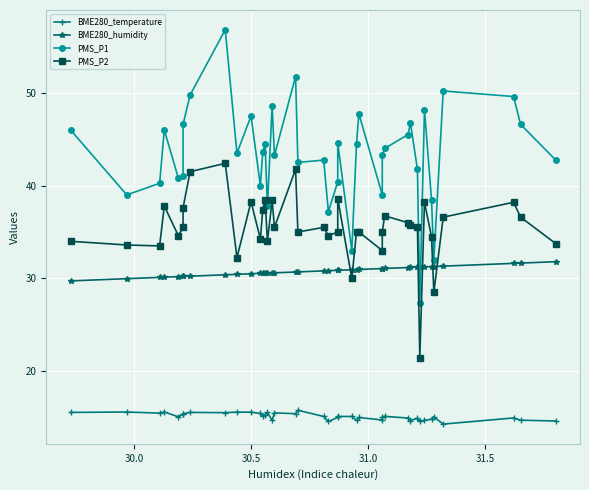

True or false: BME280_humidity has a value of 47.4 at 26.

False